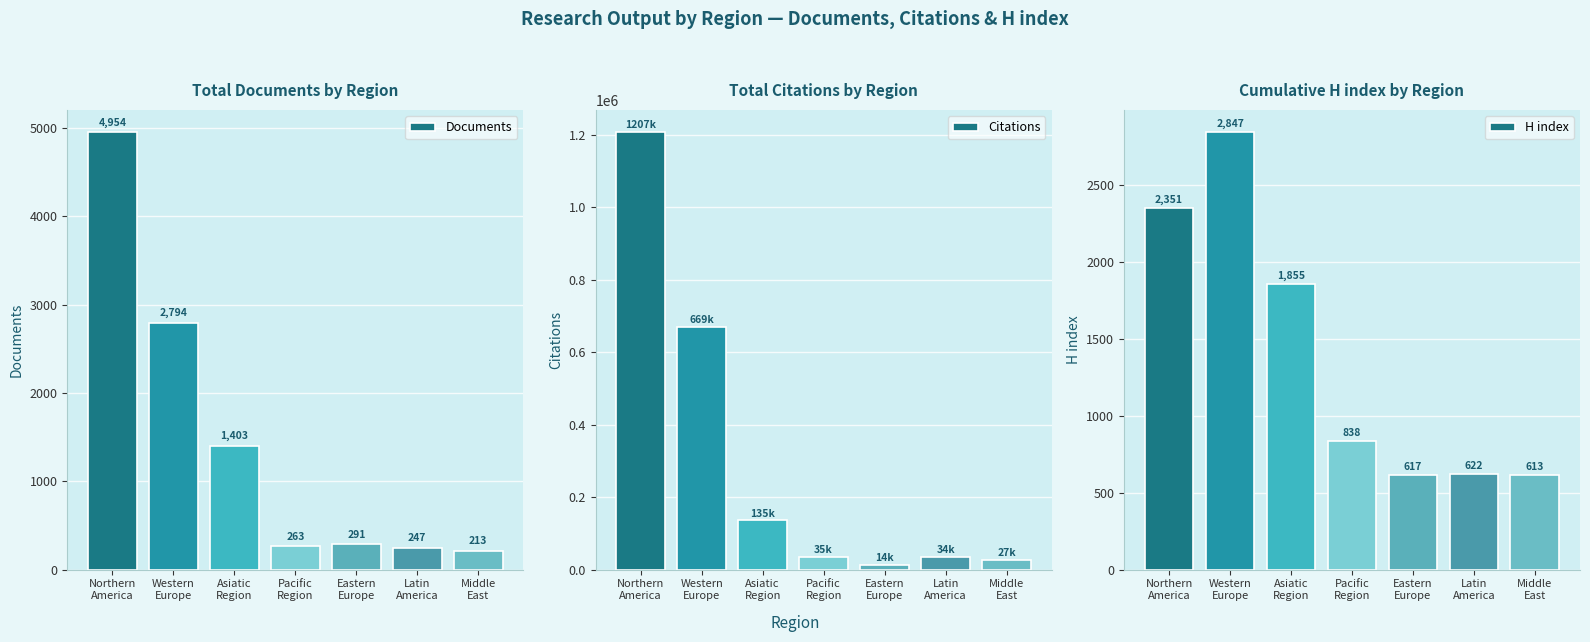

What is the highest value of the Citations series?

1207126